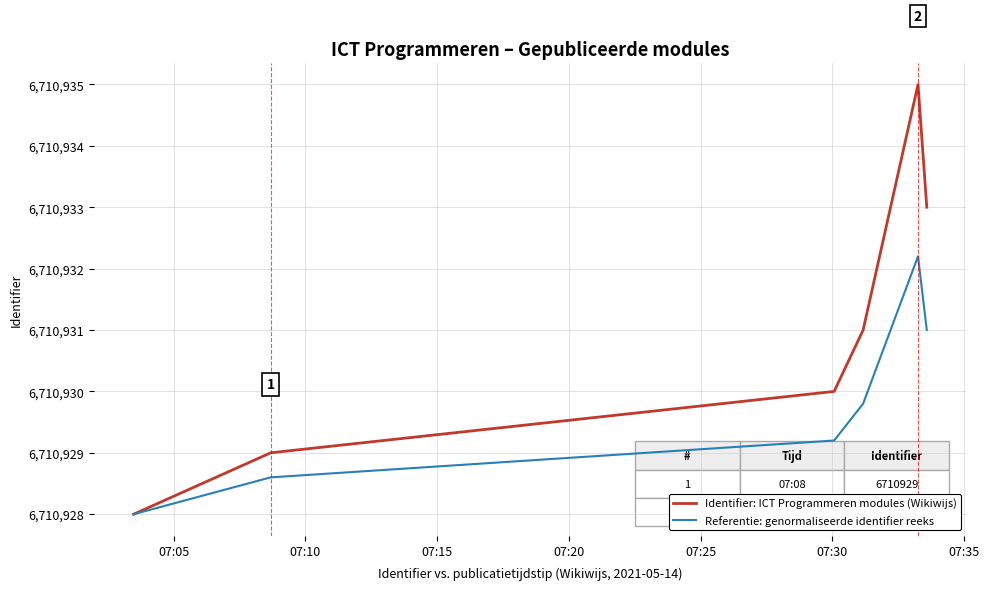

What is the maximum value shown in the chart?

6710935.0